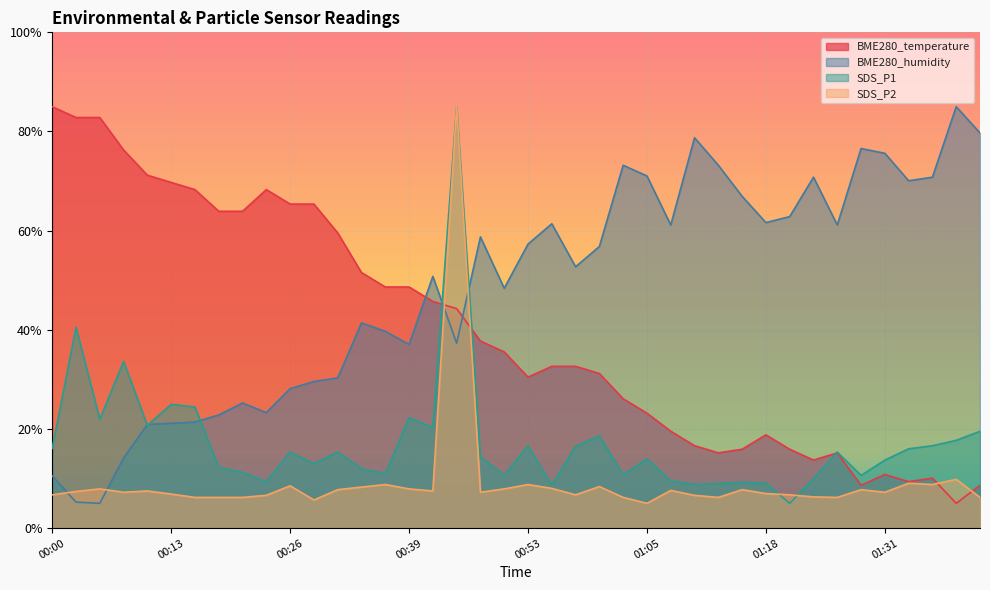

What is the maximum value shown in the chart?

85.0